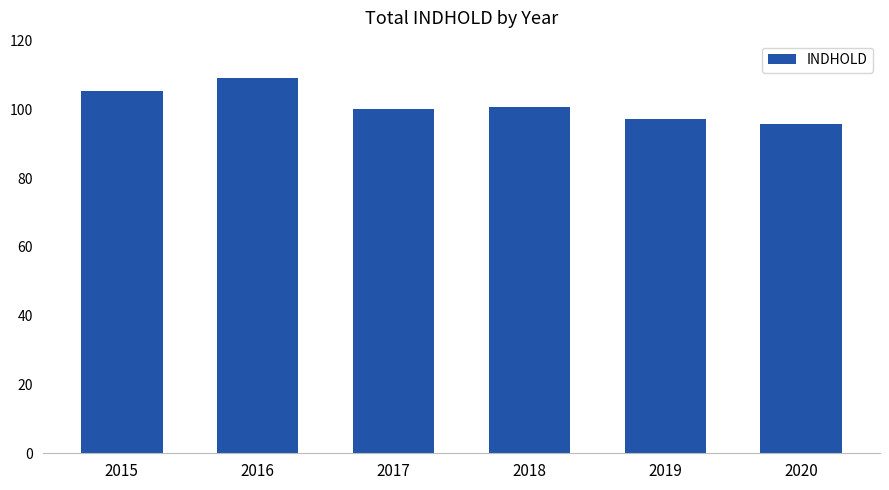

Is it true that the value at 2018 is 148.6?

False